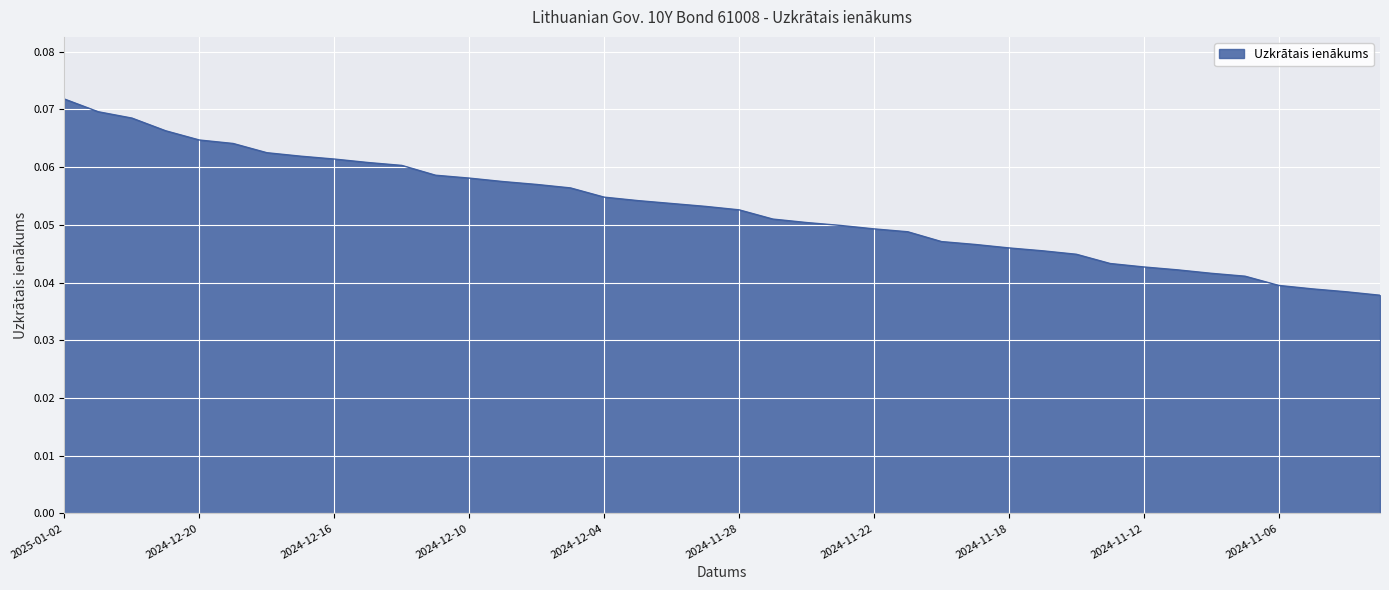

Rank the categories by value from highest to lowest.

2025-01-02, 2024-12-30, 2024-12-27, 2024-12-23, 2024-12-20, 2024-12-19, 2024-12-18, 2024-12-17, 2024-12-16, 2024-12-13, 2024-12-12, 2024-12-11, 2024-12-10, 2024-12-09, 2024-12-06, 2024-12-05, 2024-12-04, 2024-12-03, 2024-12-02, 2024-11-29, 2024-11-28, 2024-11-27, 2024-11-26, 2024-11-25, 2024-11-22, 2024-11-21, 2024-11-20, 2024-11-19, 2024-11-18, 2024-11-15, 2024-11-14, 2024-11-13, 2024-11-12, 2024-11-11, 2024-11-08, 2024-11-07, 2024-11-06, 2024-11-05, 2024-11-04, 2024-11-01